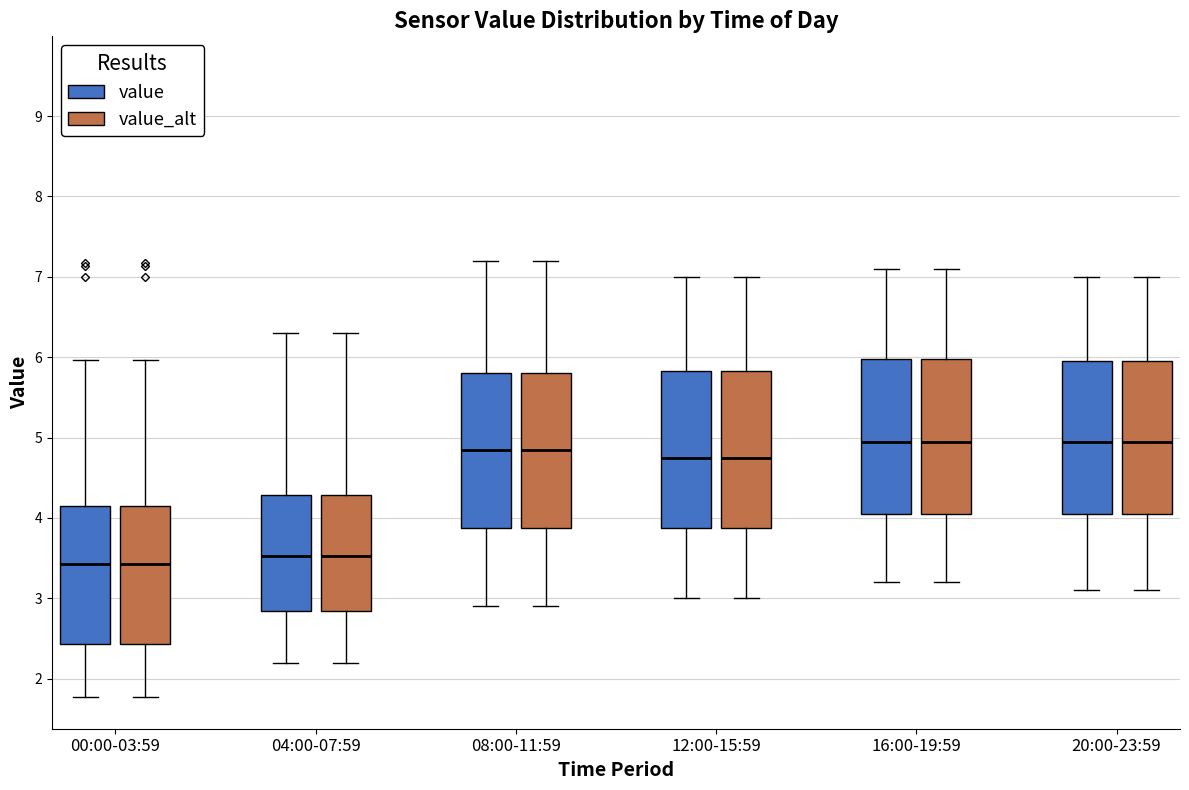

Reading left to right, transcribe this box plot: for each box, give where its median line is, the range the box spans, and where its two whiskers end, as read against the y-axis. The values are not printed on the chart, so give them approximately, as read against the axis.

00:00-03:59 (value): median 3.4, box 2.4 to 4.2, whiskers 1.8 to 6.0
00:00-03:59 (value_alt): median 3.4, box 2.4 to 4.2, whiskers 1.8 to 6.0
04:00-07:59 (value): median 3.5, box 2.8 to 4.3, whiskers 2.2 to 6.3
04:00-07:59 (value_alt): median 3.5, box 2.8 to 4.3, whiskers 2.2 to 6.3
08:00-11:59 (value): median 4.9, box 3.9 to 5.8, whiskers 2.9 to 7.2
08:00-11:59 (value_alt): median 4.9, box 3.9 to 5.8, whiskers 2.9 to 7.2
12:00-15:59 (value): median 4.8, box 3.9 to 5.8, whiskers 3.0 to 7.0
12:00-15:59 (value_alt): median 4.8, box 3.9 to 5.8, whiskers 3.0 to 7.0
16:00-19:59 (value): median 5.0, box 4.1 to 6.0, whiskers 3.2 to 7.1
16:00-19:59 (value_alt): median 5.0, box 4.1 to 6.0, whiskers 3.2 to 7.1
20:00-23:59 (value): median 5.0, box 4.1 to 6.0, whiskers 3.1 to 7.0
20:00-23:59 (value_alt): median 5.0, box 4.1 to 6.0, whiskers 3.1 to 7.0